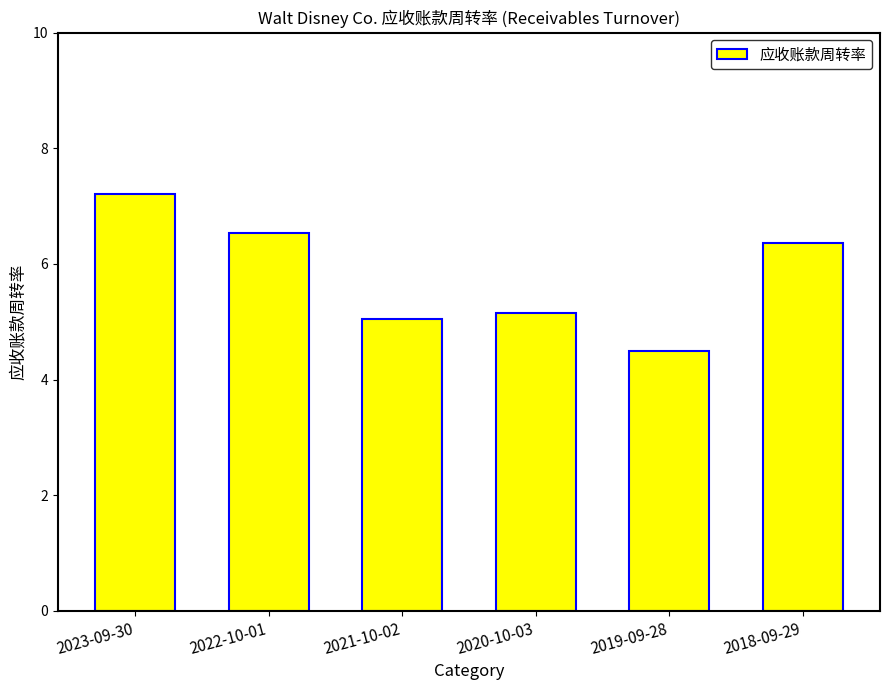

Reading left to right, list all the values displayed in this chart.

2023-09-30=7.2	2022-10-01=6.5	2021-10-02=5.0	2020-10-03=5.2	2019-09-28=4.5	2018-09-29=6.4